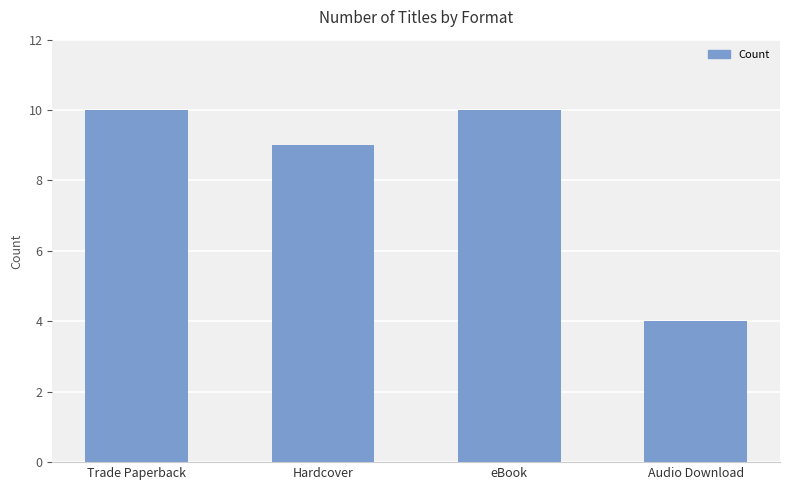

At which label is the value closest to 7?

Hardcover